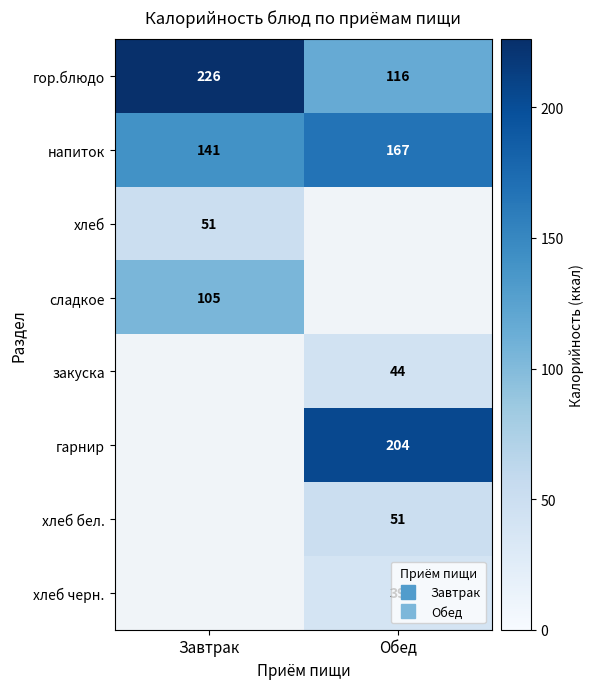

True or false: гарнир has a value of 52.9 at Обед.

False